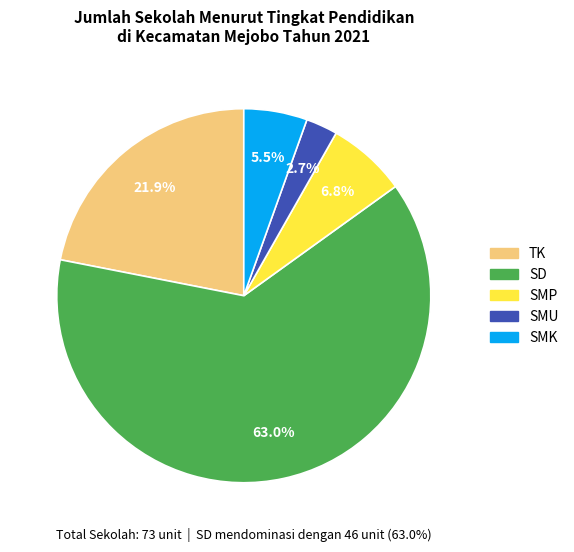

What is the largest slice in the pie chart?

SD